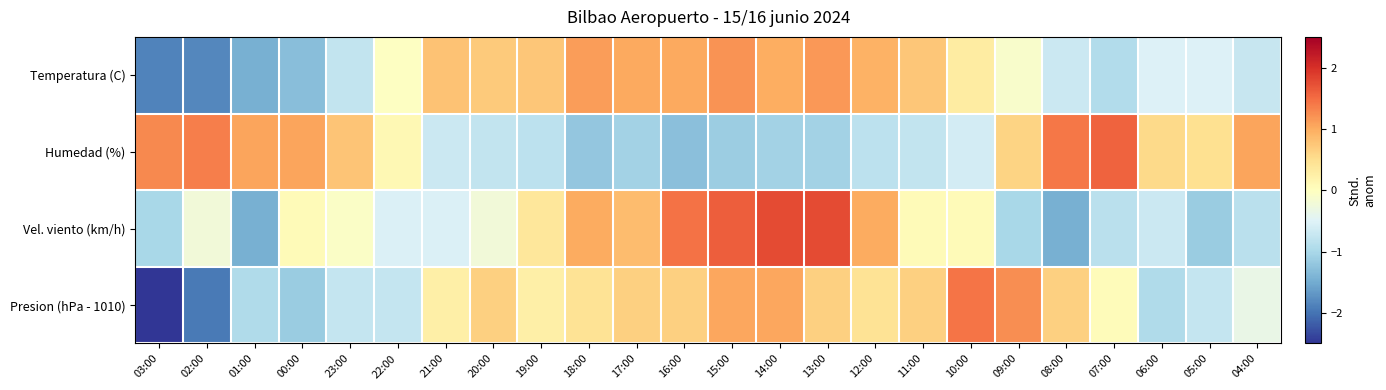

Reading left to right, what are all the values shown in this chart?

Temperatura (C): 03:00=-1.9	02:00=-1.8	01:00=-1.5	00:00=-1.3	23:00=-0.8	22:00=-0.0	21:00=0.8	20:00=0.7	19:00=0.7	18:00=1.1	17:00=1.0	16:00=1.0	15:00=1.2	14:00=1.0	13:00=1.2	12:00=1.0	11:00=0.7	10:00=0.3	09:00=-0.1	08:00=-0.7	07:00=-0.9	06:00=-0.5	05:00=-0.5	04:00=-0.7
Humedad (%): 03:00=1.3	02:00=1.4	01:00=1.1	00:00=1.1	23:00=0.8	22:00=0.1	21:00=-0.7	20:00=-0.8	19:00=-0.8	18:00=-1.2	17:00=-1.1	16:00=-1.3	15:00=-1.1	14:00=-1.1	13:00=-1.1	12:00=-0.8	11:00=-0.8	10:00=-0.6	09:00=0.6	08:00=1.4	07:00=1.6	06:00=0.5	05:00=0.5	04:00=1.1
Vel. viento (km/h): 03:00=-1.0	02:00=-0.2	01:00=-1.5	00:00=0.1	23:00=-0.1	22:00=-0.5	21:00=-0.5	20:00=-0.2	19:00=0.4	18:00=1.0	17:00=0.8	16:00=1.5	15:00=1.6	14:00=1.8	13:00=1.8	12:00=1.0	11:00=0.1	10:00=0.1	09:00=-1.0	08:00=-1.5	07:00=-0.8	06:00=-0.7	05:00=-1.2	04:00=-0.8
Presion (hPa - 1010): 03:00=-2.5	02:00=-1.9	01:00=-0.9	00:00=-1.1	23:00=-0.7	22:00=-0.7	21:00=0.2	20:00=0.6	19:00=0.2	18:00=0.4	17:00=0.6	16:00=0.6	15:00=1.0	14:00=1.0	13:00=0.6	12:00=0.4	11:00=0.6	10:00=1.4	09:00=1.2	08:00=0.6	07:00=0.0	06:00=-0.9	05:00=-0.7	04:00=-0.3